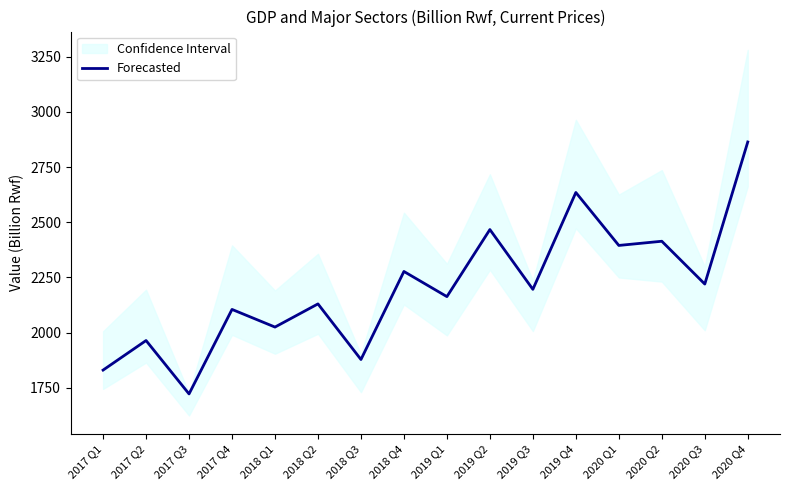

Does the chart have visible grid lines?

No